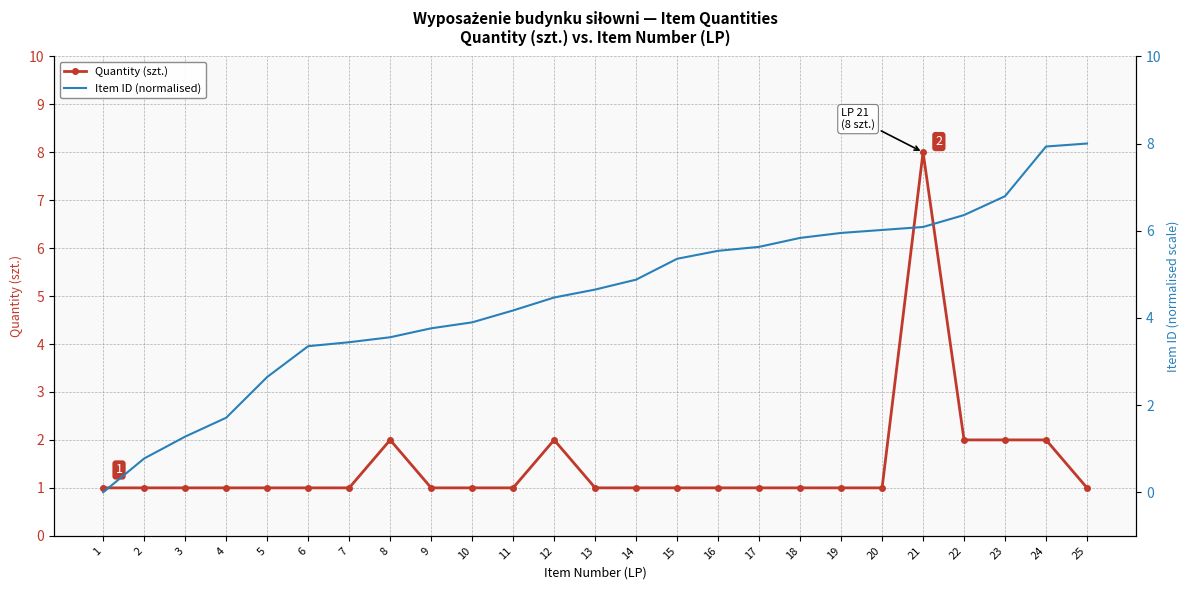

True or false: Item ID (normalised) has more than 0 points higher than both neighbors.

False